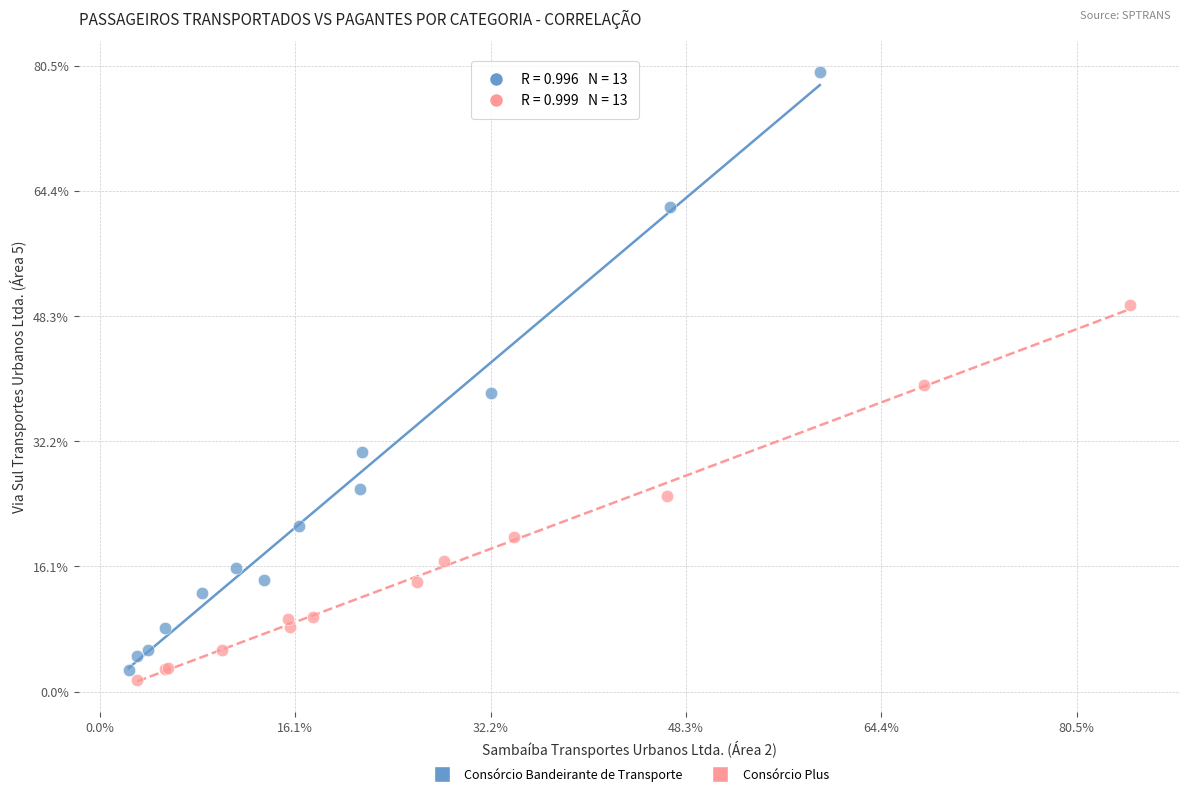

Which series contains the lowest Y value?

Consórcio Plus